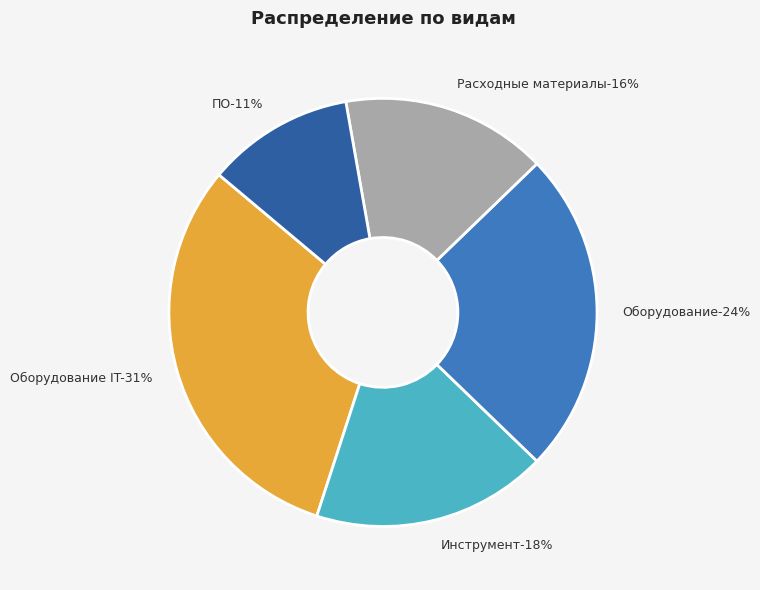

To the nearest percent, what percentage of the pie is Оборудование IT?

31%